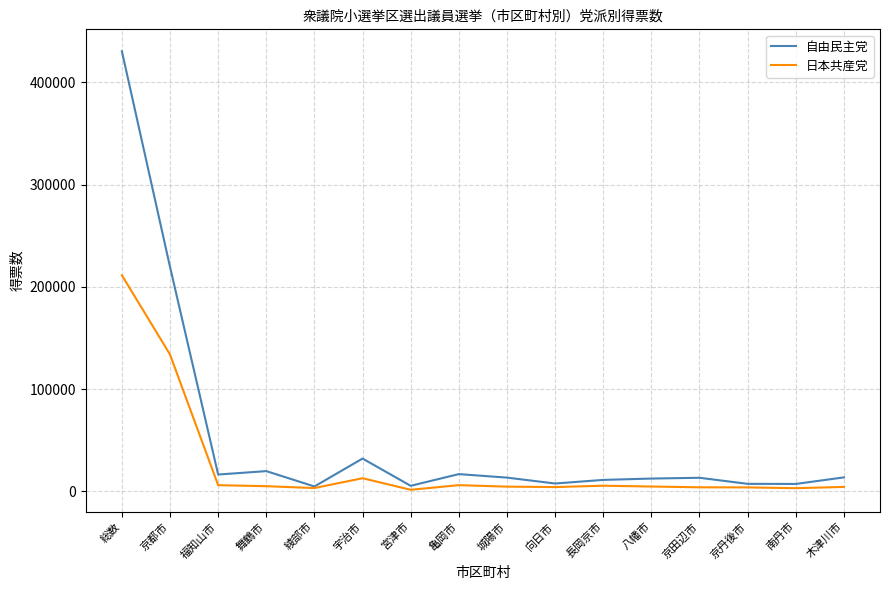

Which label corresponds to the largest value in the chart?

総数